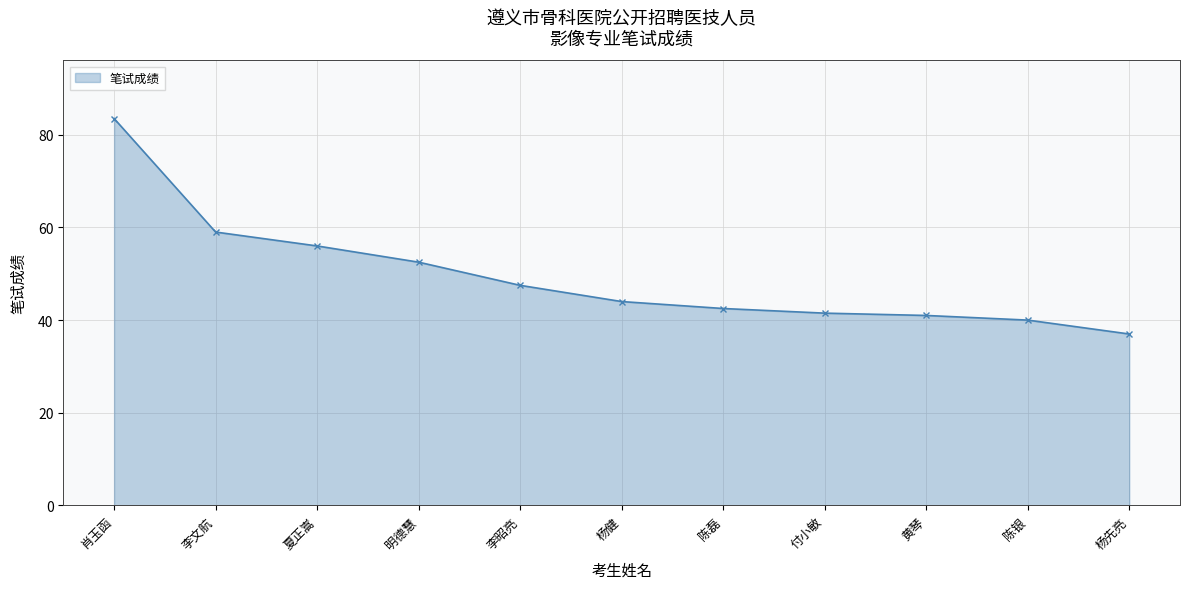

What is the difference between the maximum and second lowest values?

43.5